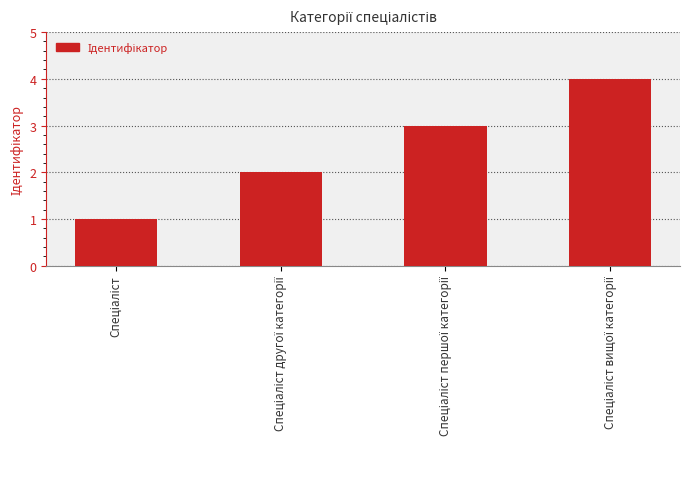

What is the greatest value displayed?

4